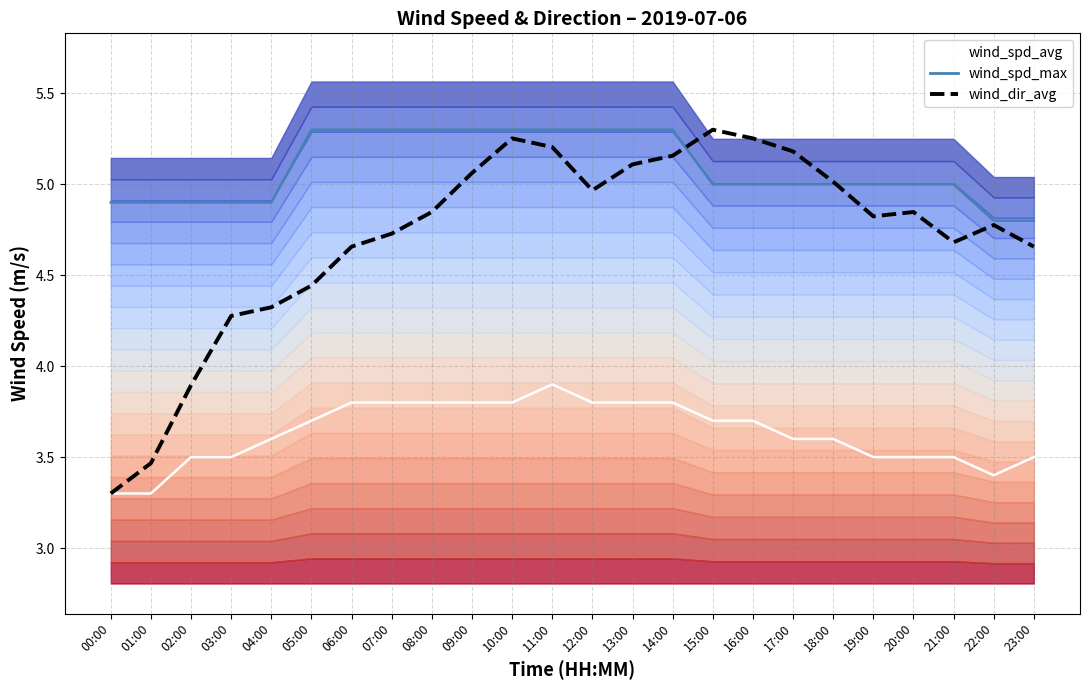

True or false: wind_spd_max has a value of 2.9 at 17:00.

False